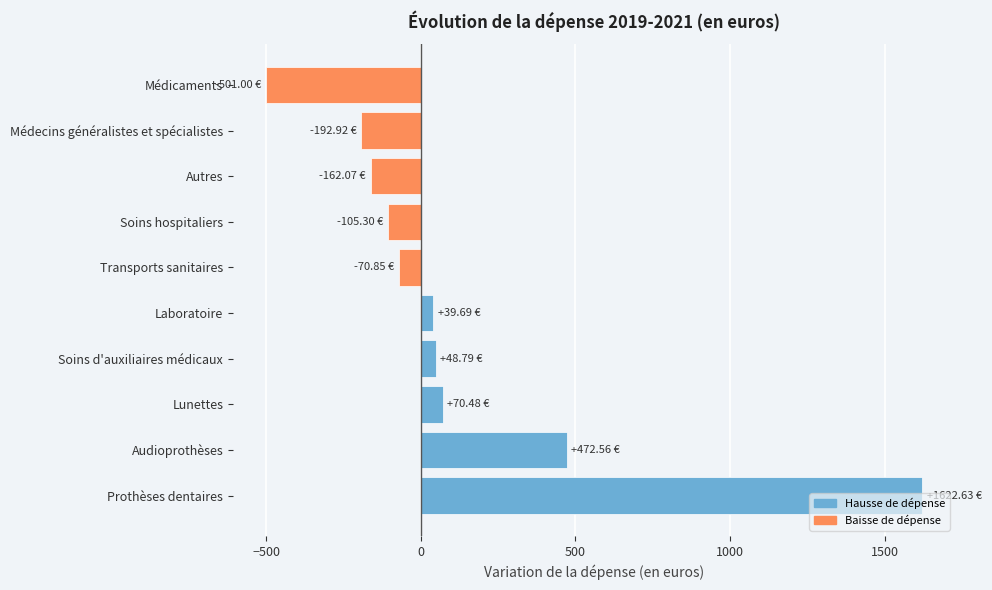

At which label is the value closest to 560?

Audioprothèses